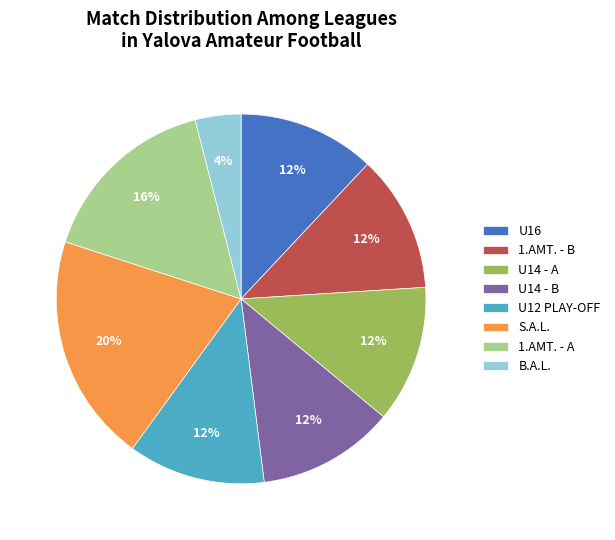

To the nearest percent, what is the average slice percentage?

12%